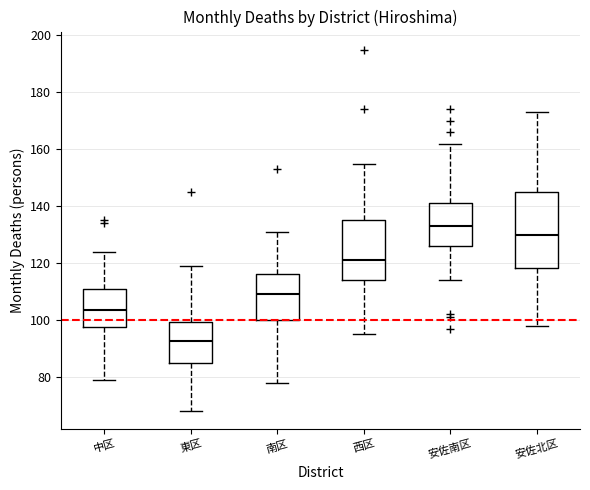

Where does the median line of the box for 安佐北区 sit on the y-axis? The values are not printed on the chart, so give them approximately, as read against the axis.

130